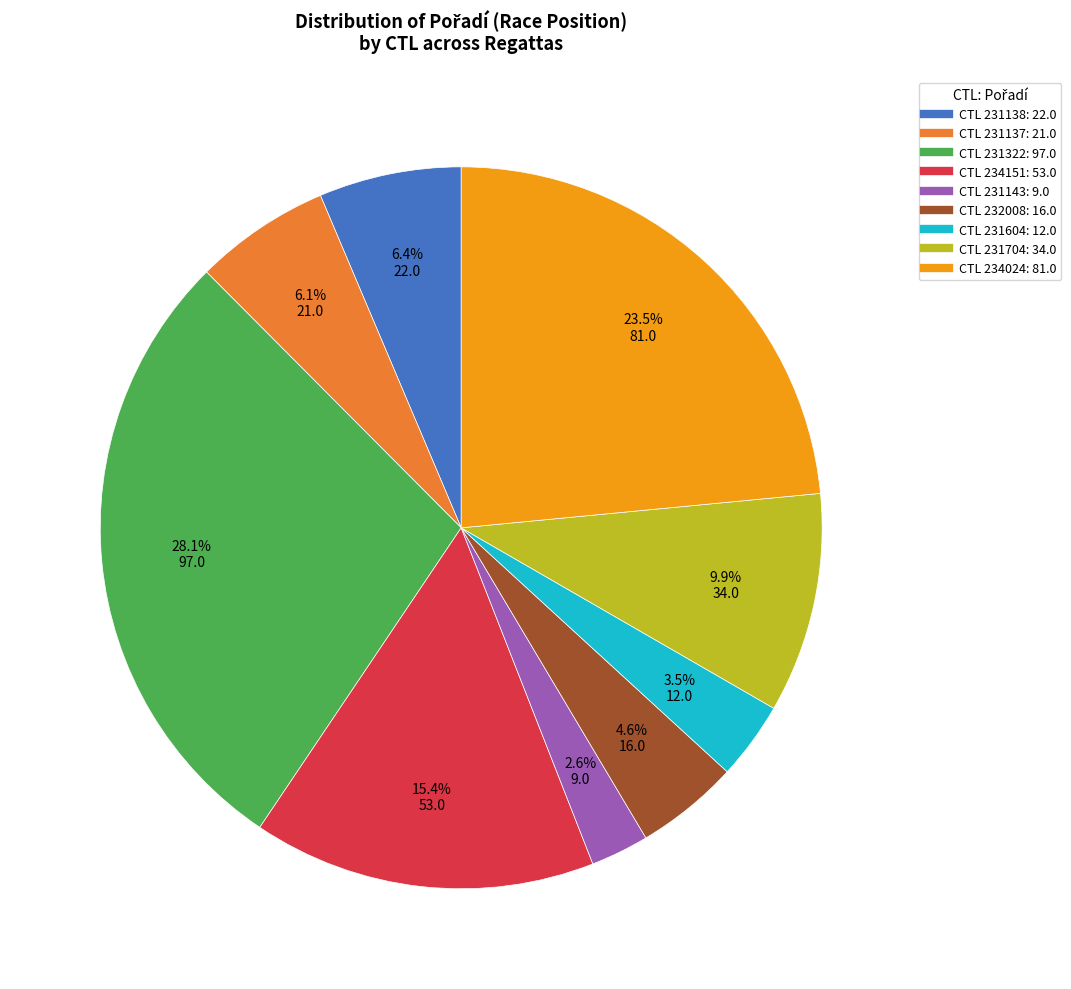

How many slices are in this pie chart?

9